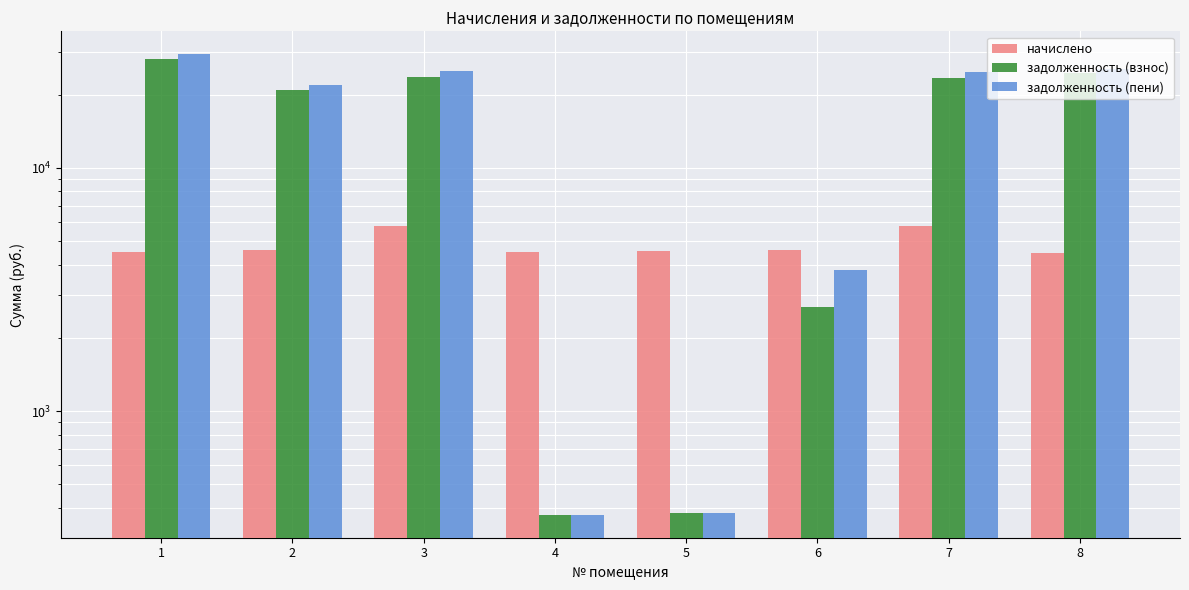

Reading left to right, transcribe all the data shown in this chart.

начислено: 1=4521.0	2=4578.0	3=5751.0	4=4498.3	5=4555.2	6=4578.0	7=5751.0	8=4464.1
задолженность (взнос): 1=28163.7	2=20835.1	3=23644.5	4=374.9	5=379.6	6=2670.5	7=23447.0	8=24469.0
задолженность (пени): 1=29293.9	2=21979.6	3=25082.3	4=374.9	5=379.6	6=3815.0	7=24884.8	8=25585.0